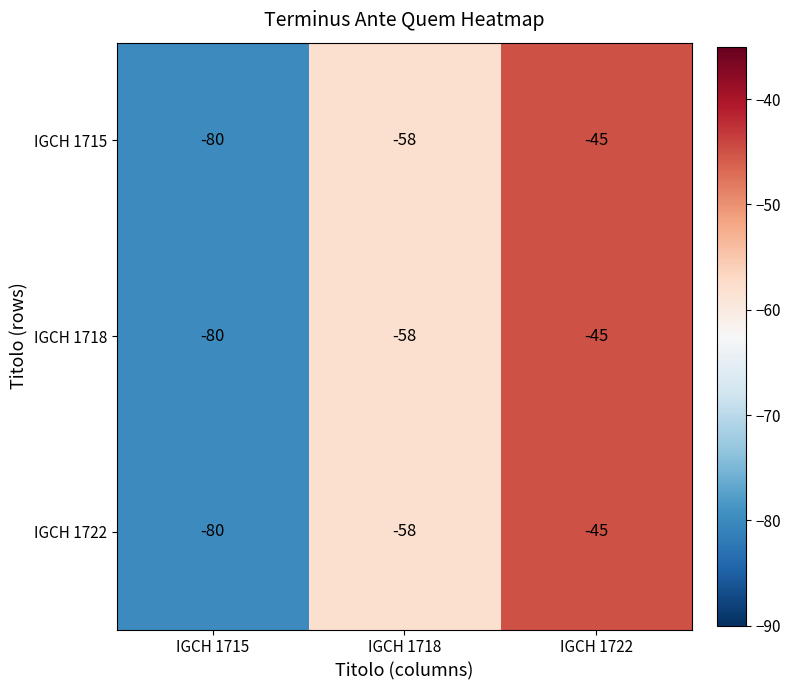

How many IGCH 1715 values are between -80 and -45?

3